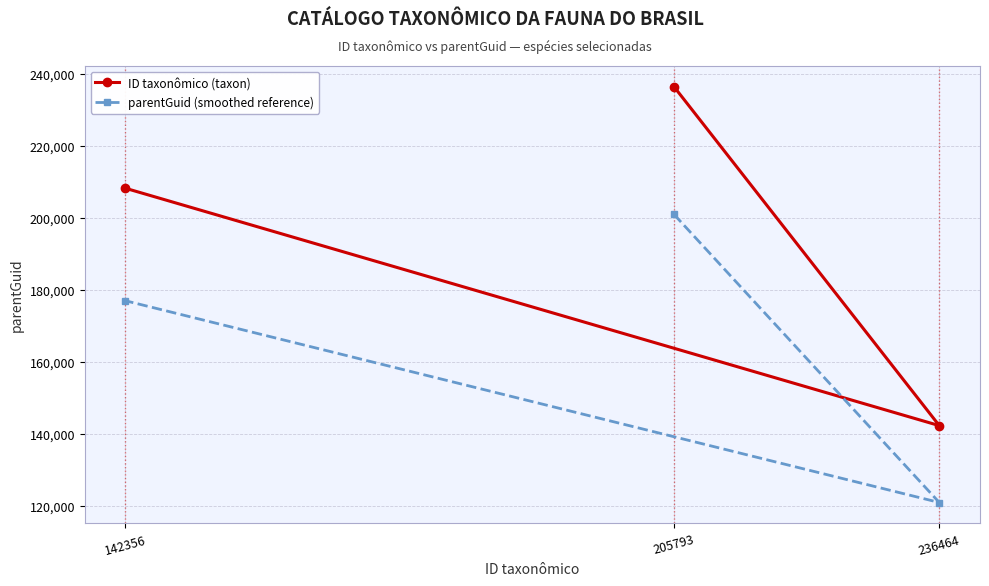

What is the difference between the maximum and minimum values in the ID taxonômico (taxon) series?

94108.0